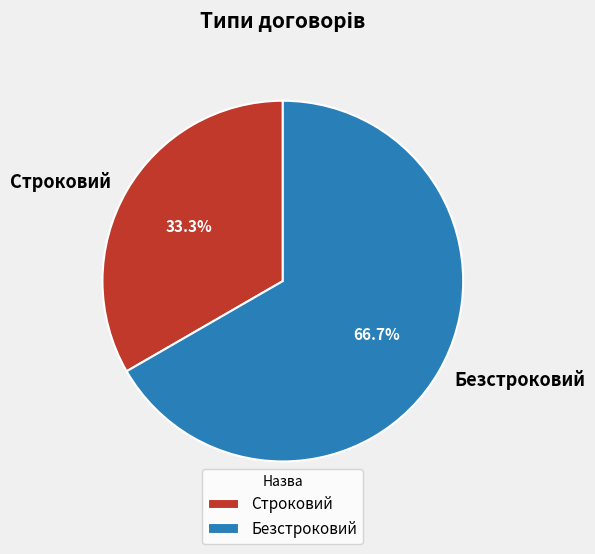

Is Безстроковий the majority of the pie?

Yes